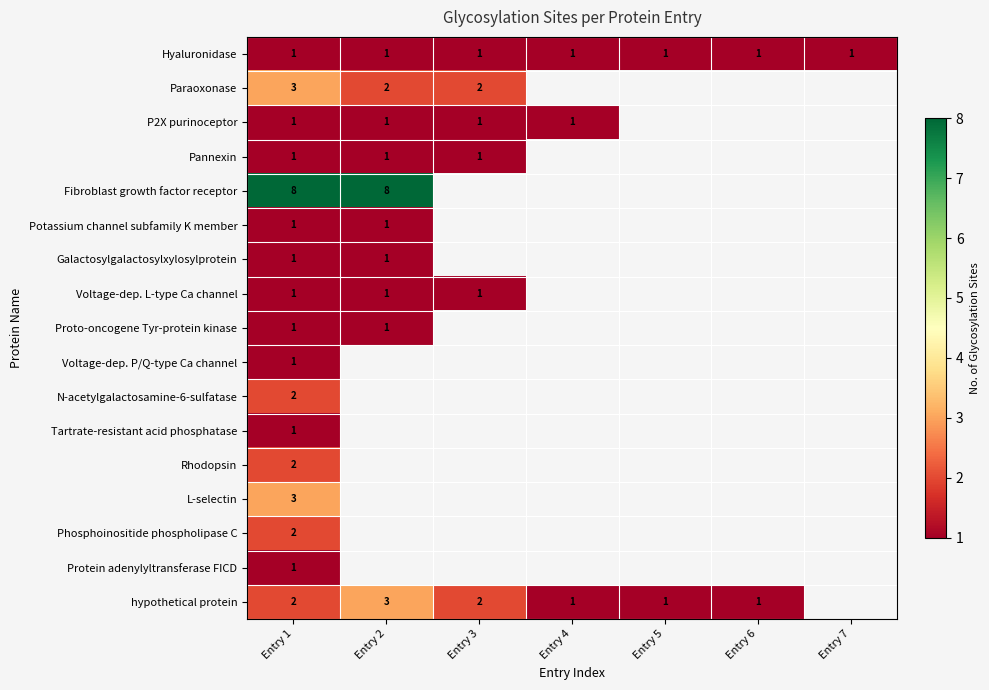

The Potassium channel subfamily K member series shows 1 at Entry 1. True or false?

True